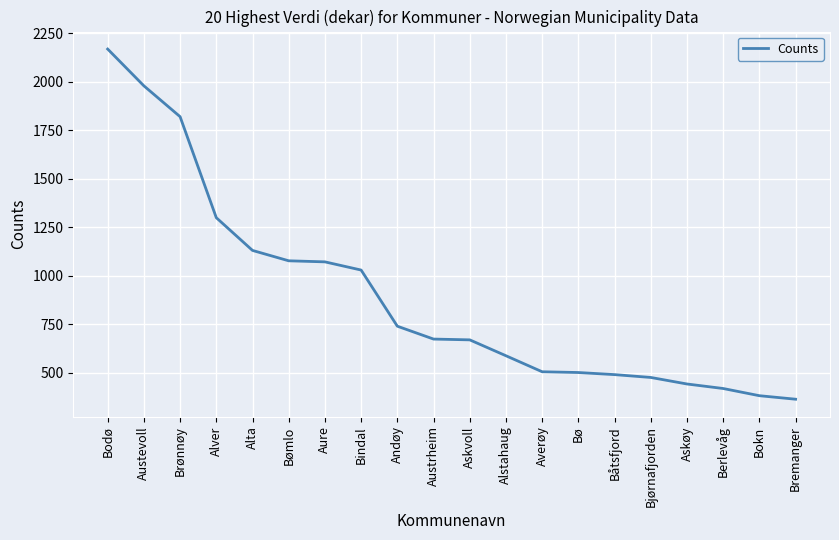

What is the difference between the maximum and minimum values?

1805.4